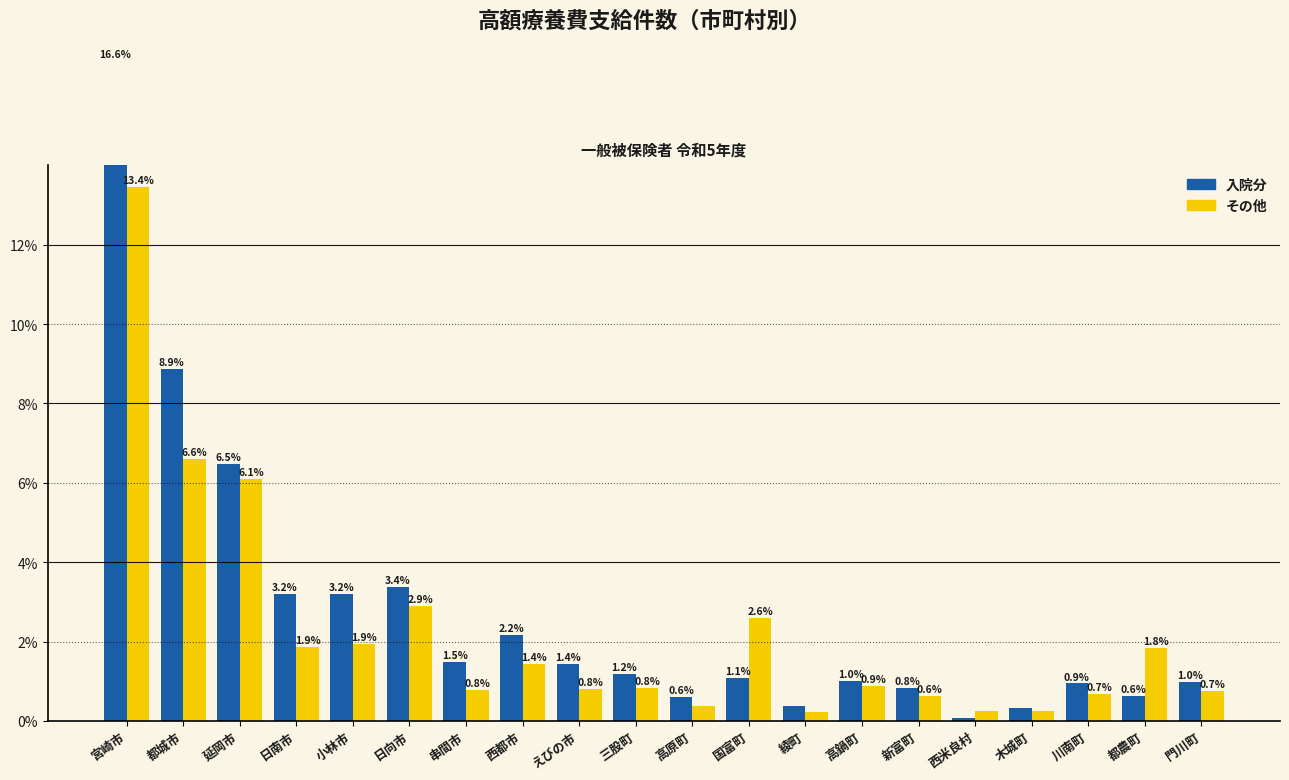

What is the average value of the 入院分 series?

2.7